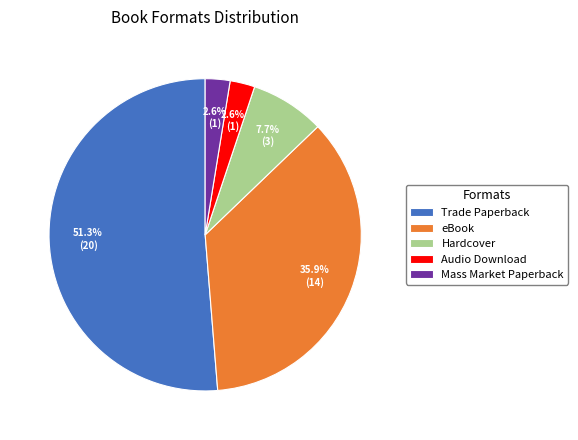

Is it true that Mass Market Paperback is 14% of the pie?

False